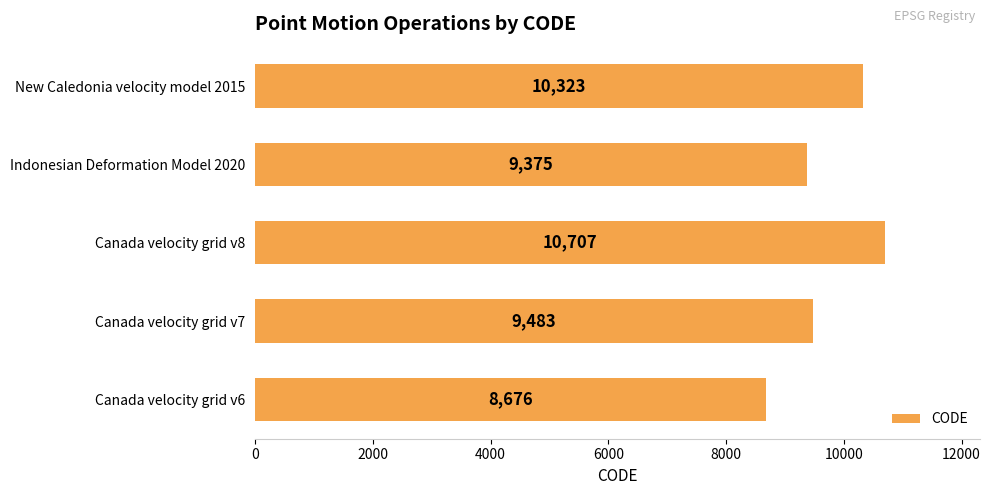

What is the difference between the maximum and minimum values?

2031